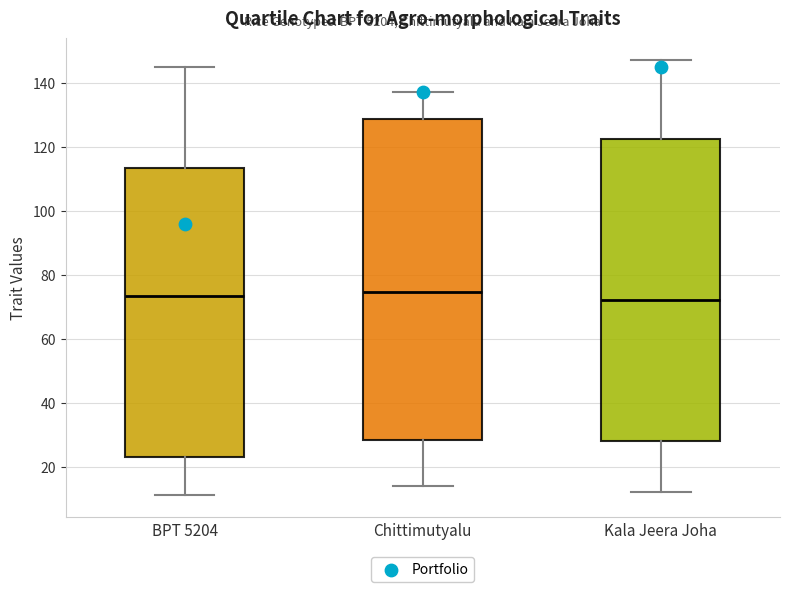

Comparing the boxes themselves (not the whiskers), which one is the tallest?

Chittimutyalu